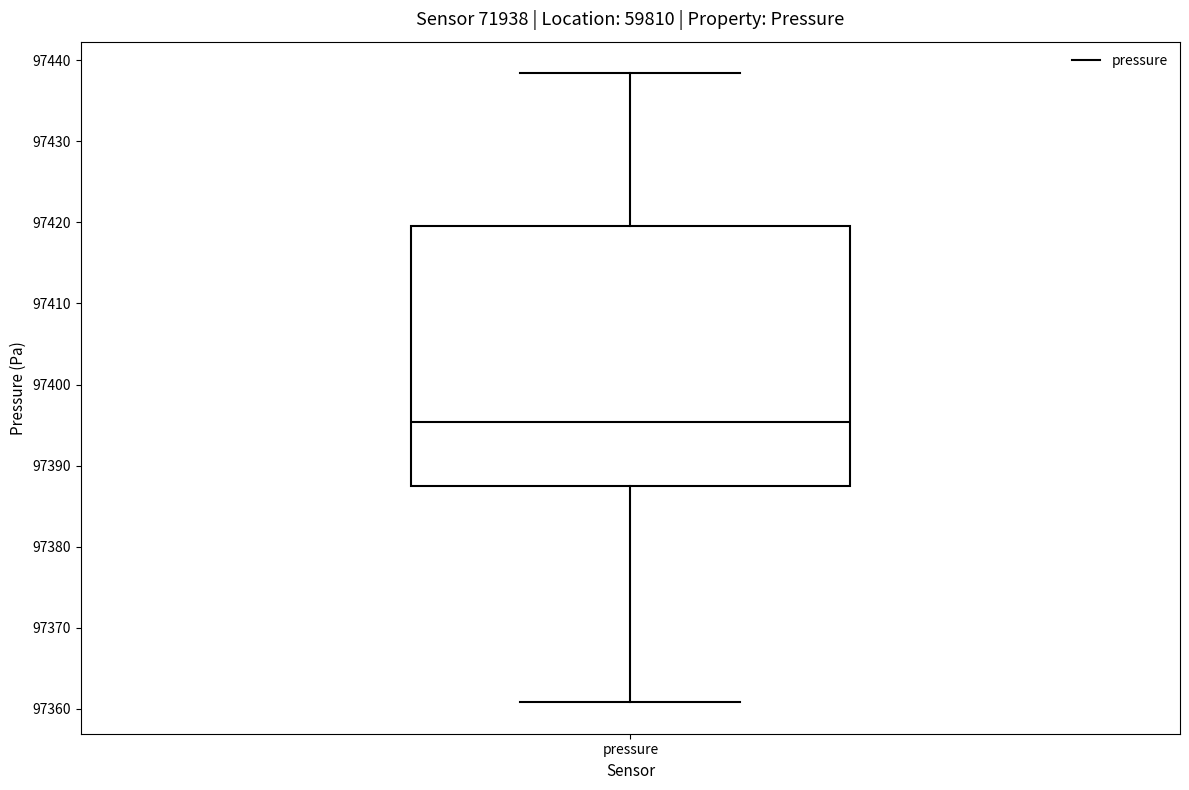

Read this box plot against the y-axis: the position of the median line, the range covered by the box, and the ends of both whiskers. The values are not printed on the chart, so give them approximately, as read against the axis.

median 97395, box 97387 to 97420, whiskers 97361 to 97438